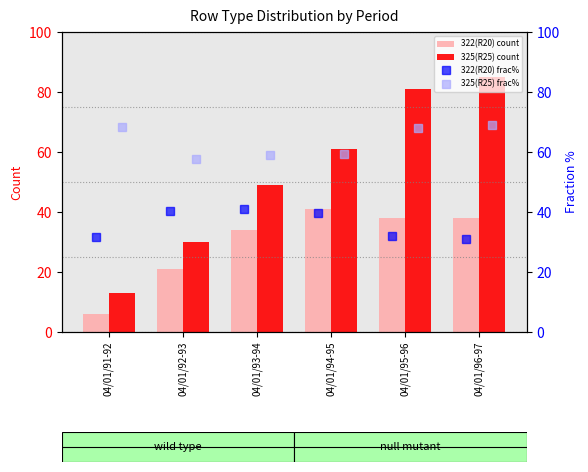

What is the difference between the second highest and second lowest values in the 322(R20) count series?

17